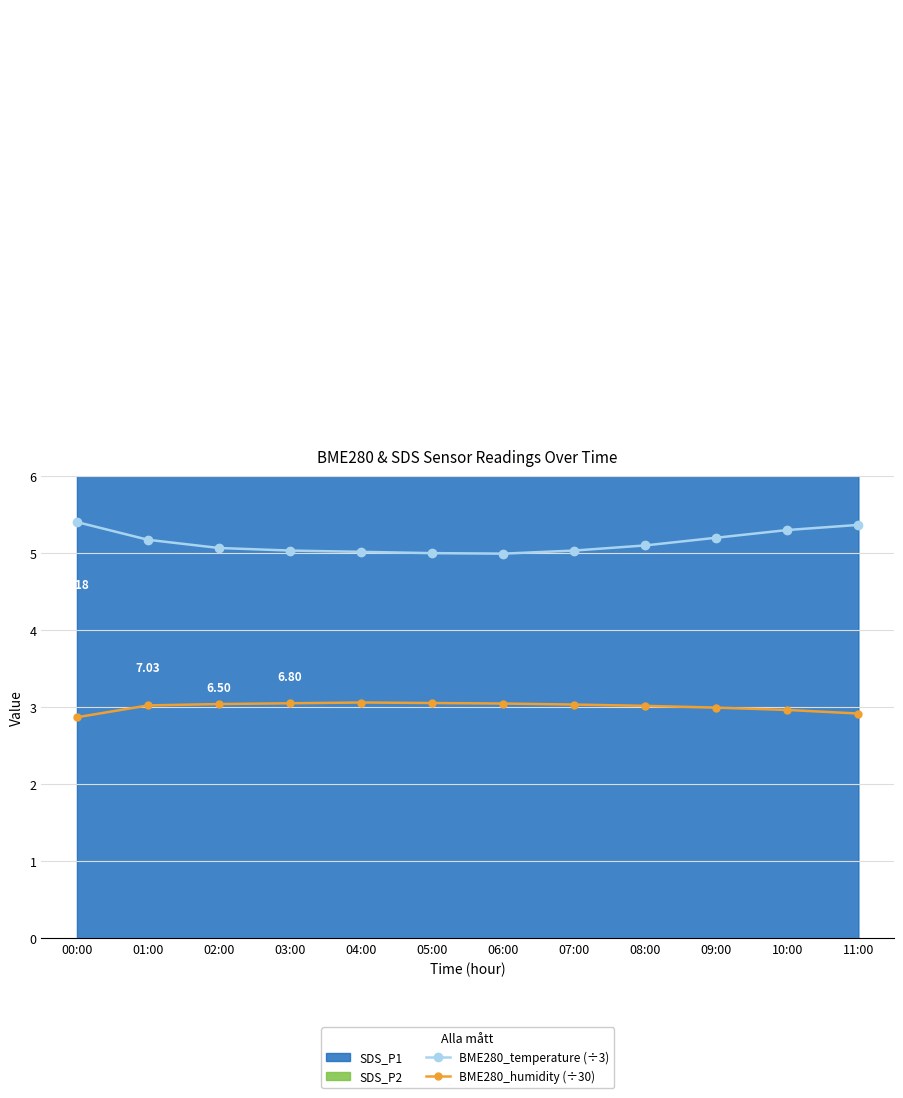

True or false: BME280_humidity (÷30) and BME280_temperature (÷3) intersect in this chart.

False